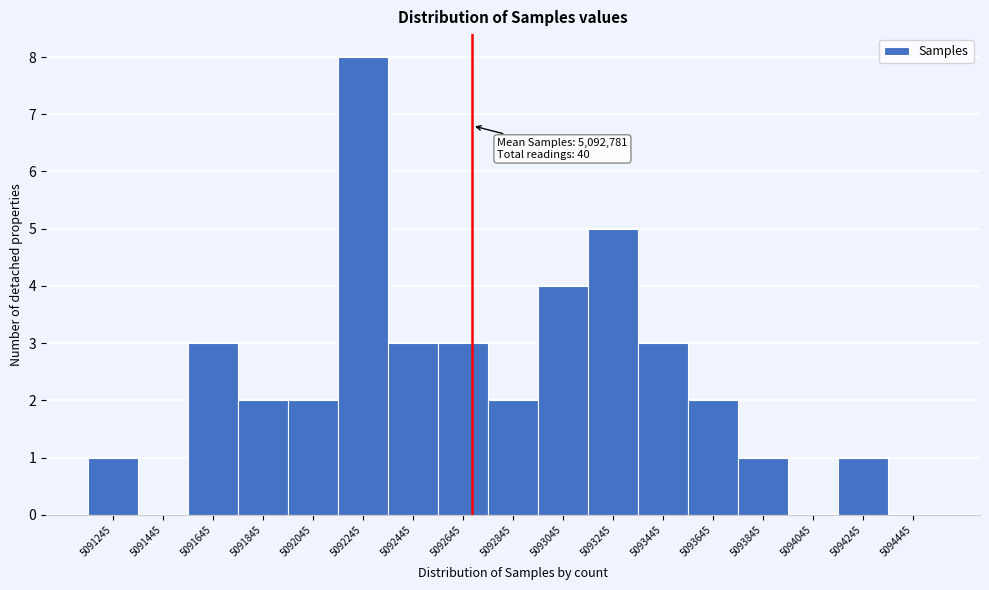

Reading left to right, list all the values displayed in this chart.

5091245=1	5091445=0	5091645=3	5091845=2	5092045=2	5092245=8	5092445=3	5092645=3	5092845=2	5093045=4	5093245=5	5093445=3	5093645=2	5093845=1	5094045=0	5094245=1	5094445=0